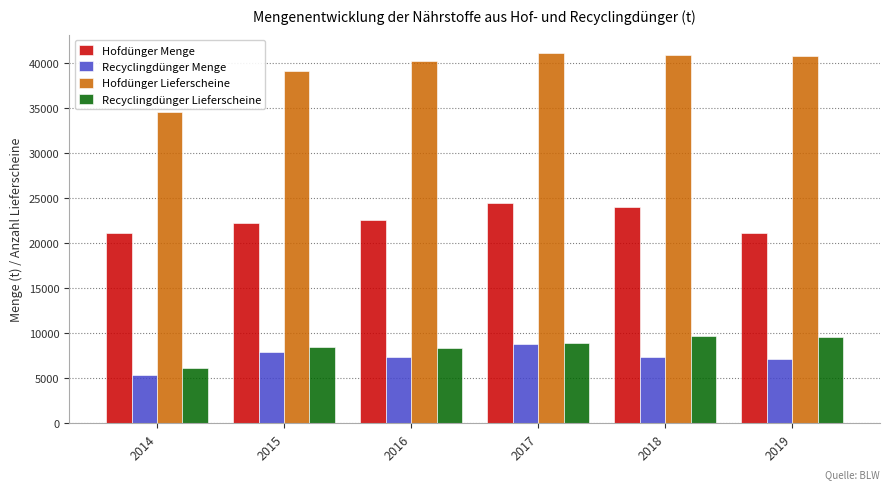

What is the greatest value displayed?

41038